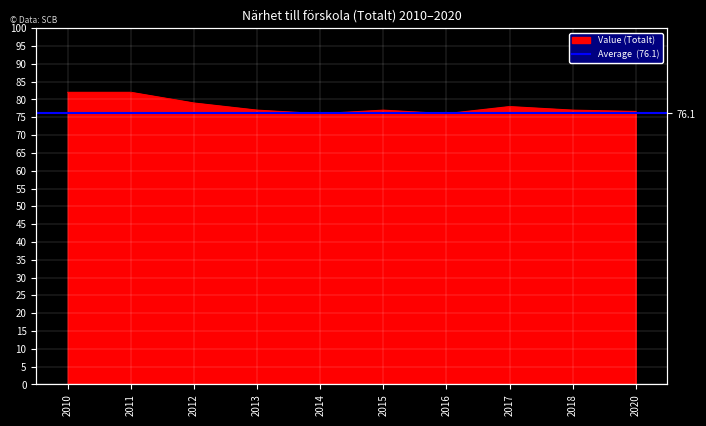

Reading right to left, transcribe all the data shown in this chart.

76.6	77.0	78.0	76.0	77.0	76.0	77.0	79.0	82.0	82.0